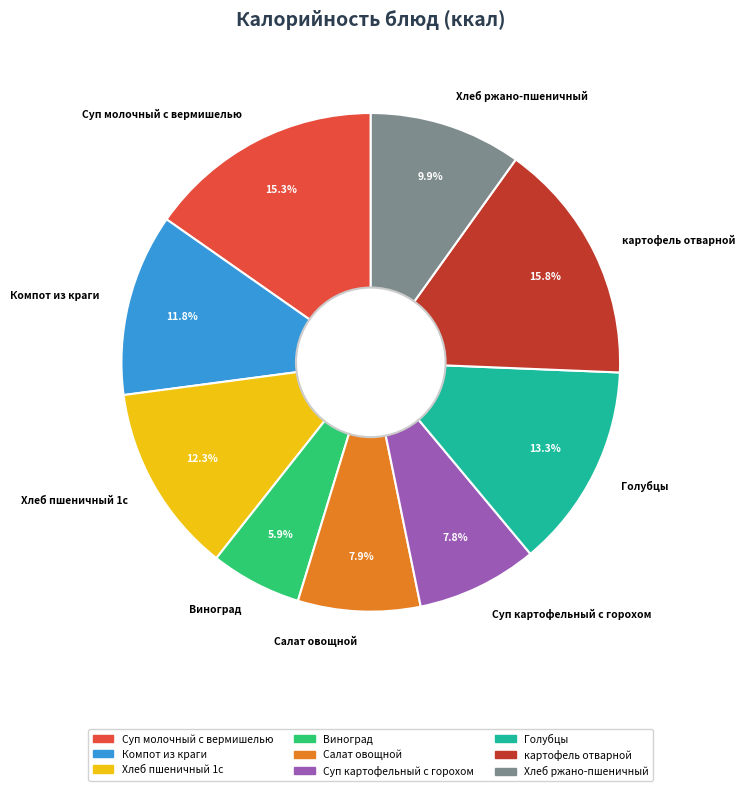

Approximately how many times larger is the value at Голубцы compared to Суп картофельный с горохом?

1.7